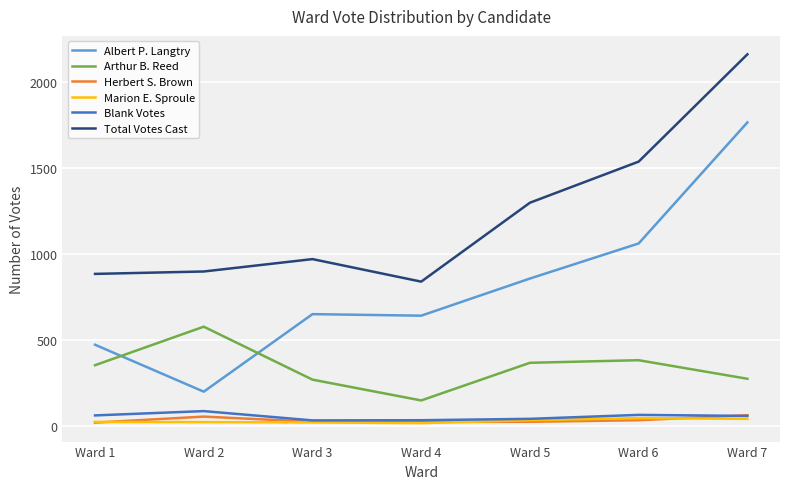

What is the greatest value displayed?

2163